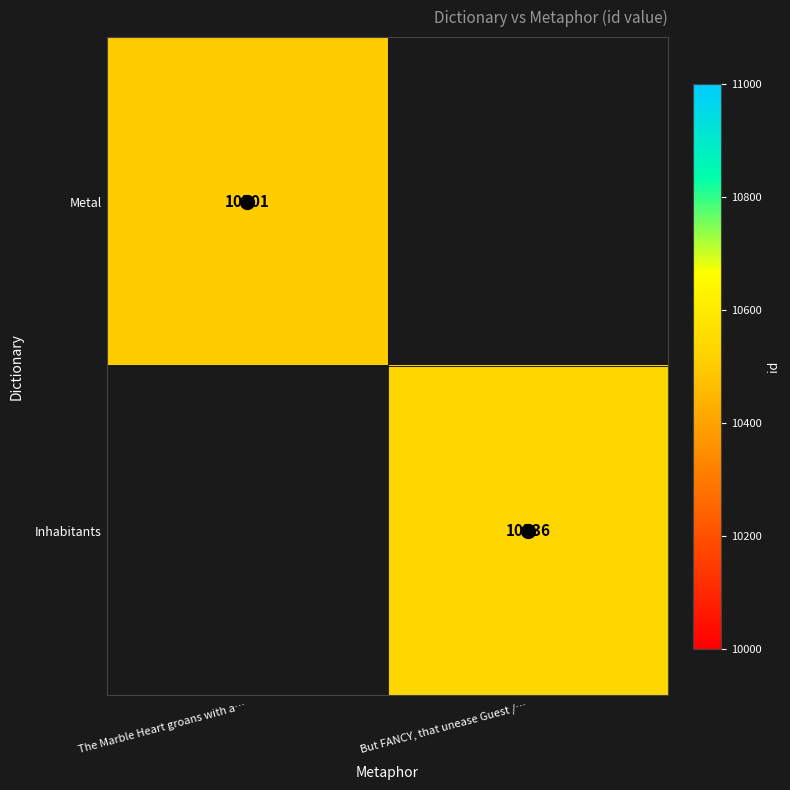

At which label does Metal reach its peak?

The Marble Heart groans with a…